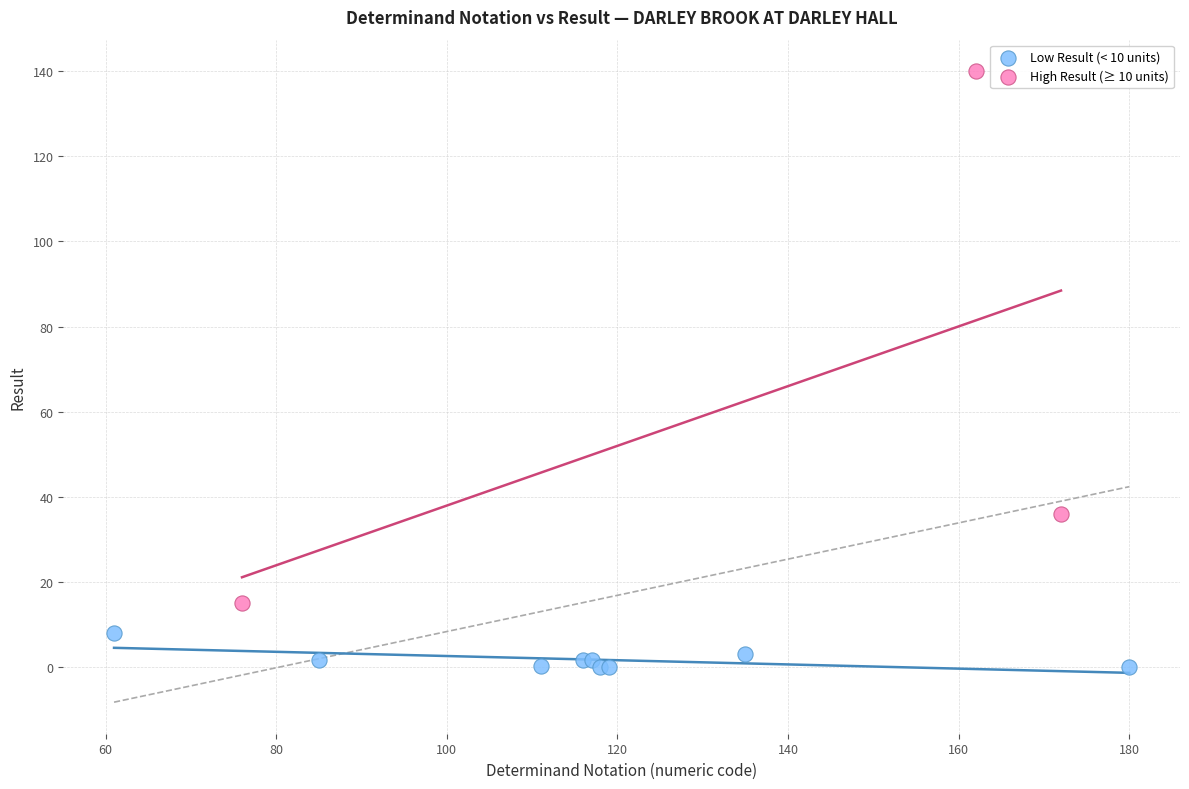

Which series has the largest Y range (max minus min)?

High Result (≥ 10 units)